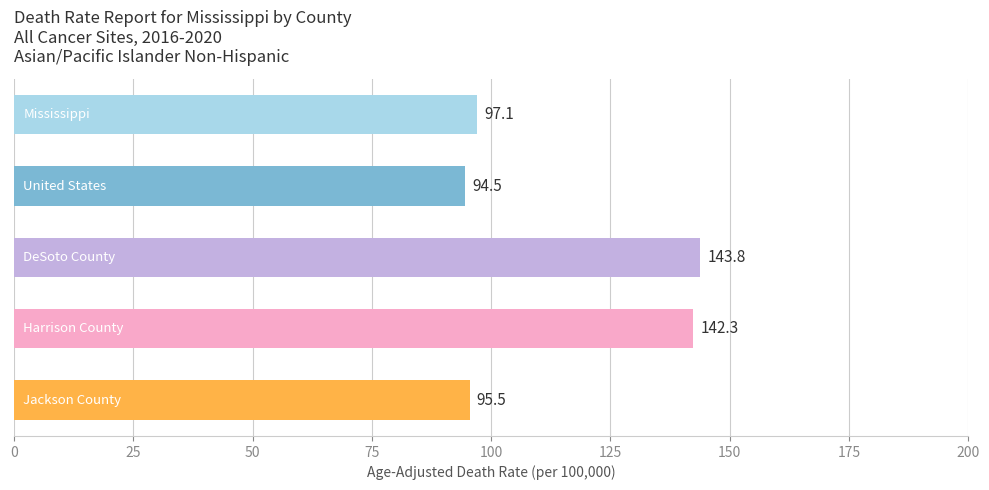

What is the value of the 3rd bar from the top?

143.8